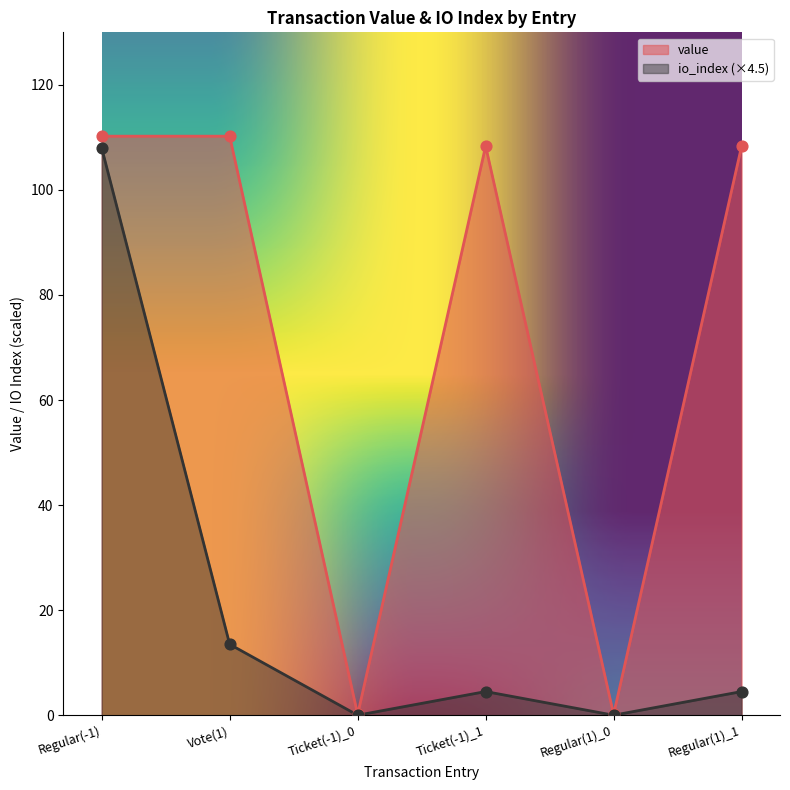

What is the total value across all series at Regular(1)_0?

0.1